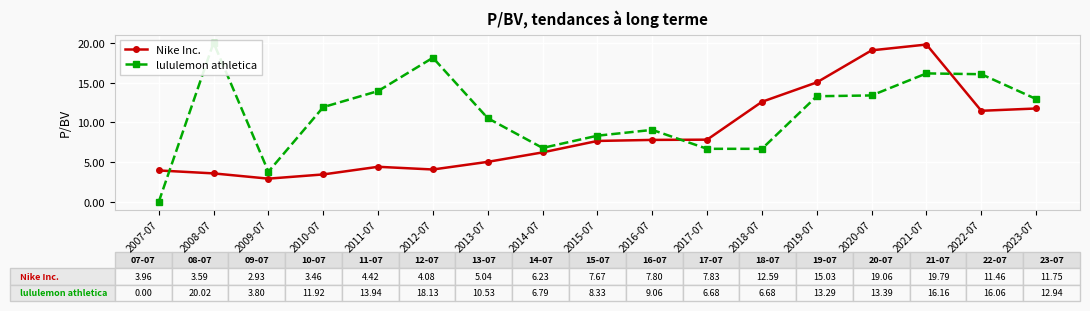

True or false: lululemon athletica has a value of 16.1 at 2022-07.

True